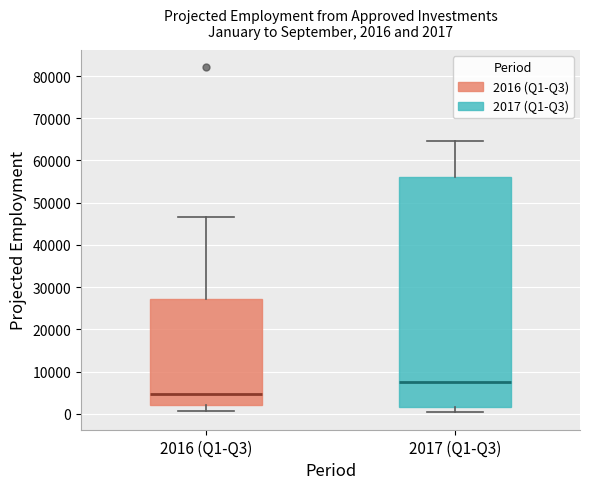

Comparing the boxes themselves (not the whiskers), which one is the tallest?

2017 (Q1-Q3)